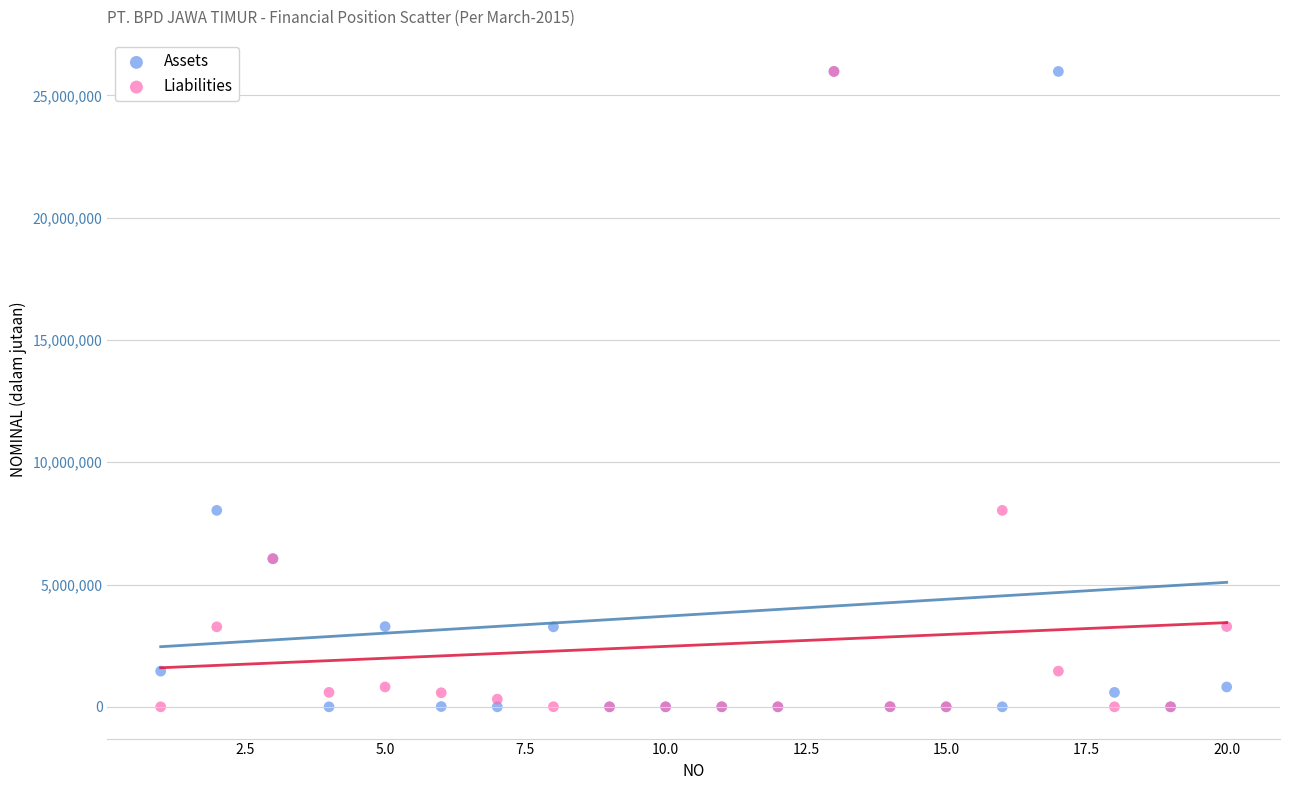

What are all the series names shown in the legend?

Assets, Liabilities